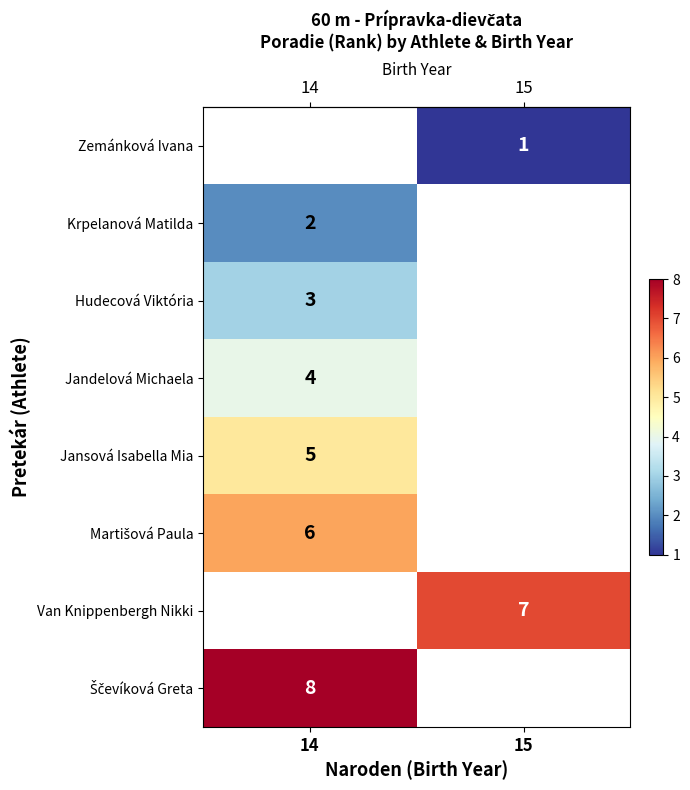

The row_1 series shows 2.0 at 14. True or false?

True